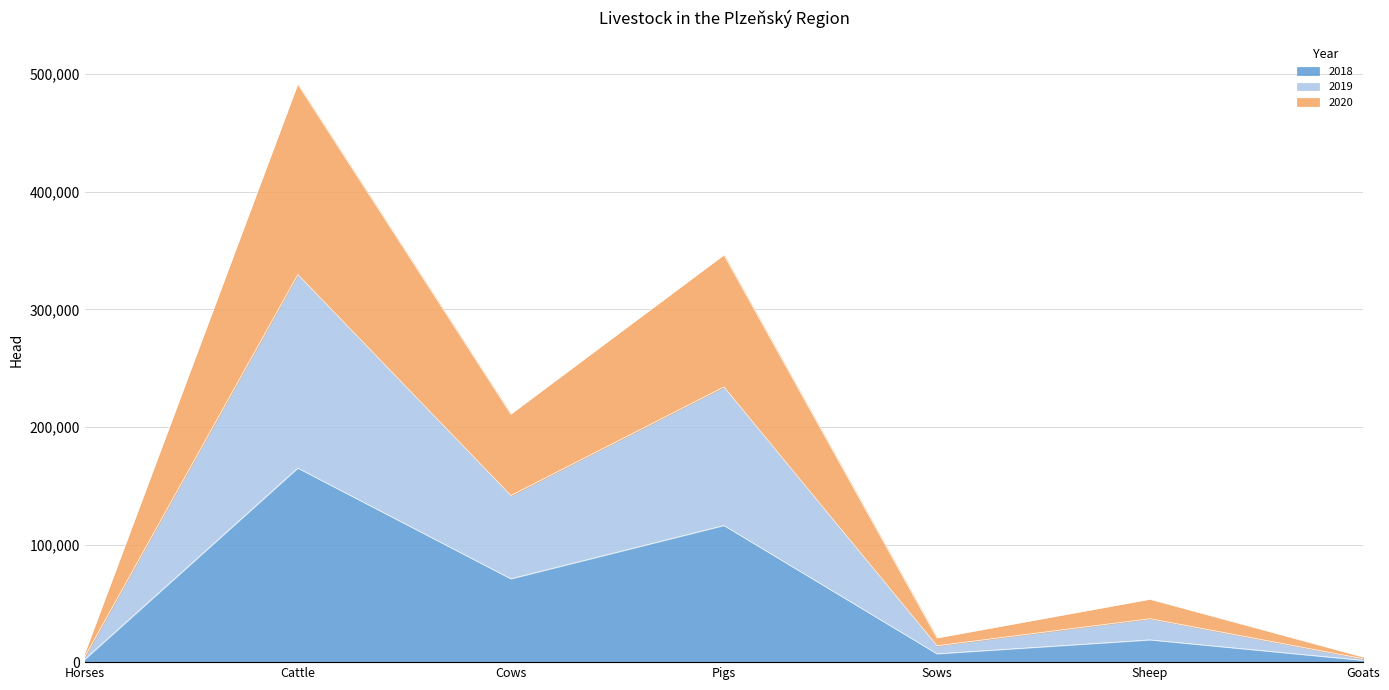

True or false: 2020 and 2018 intersect in this chart.

False